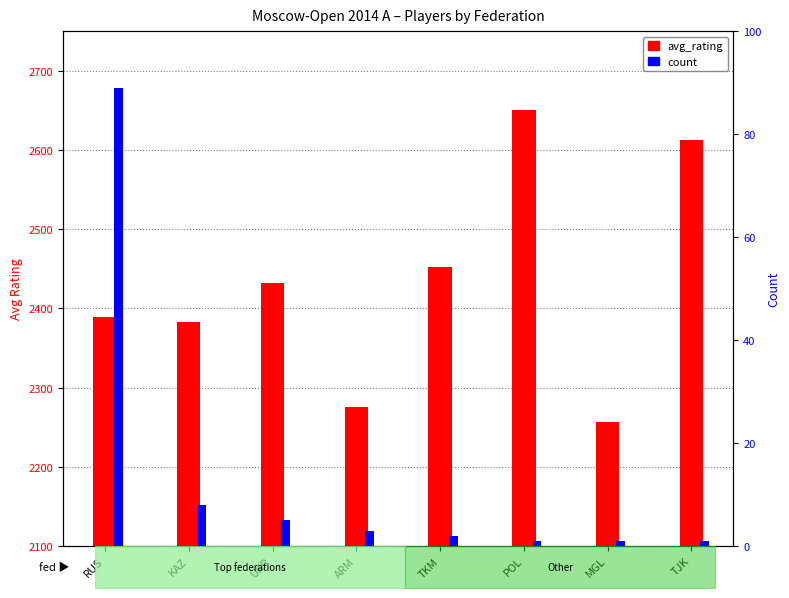

What is the difference between the second highest and second lowest values in the avg_rating series?

338